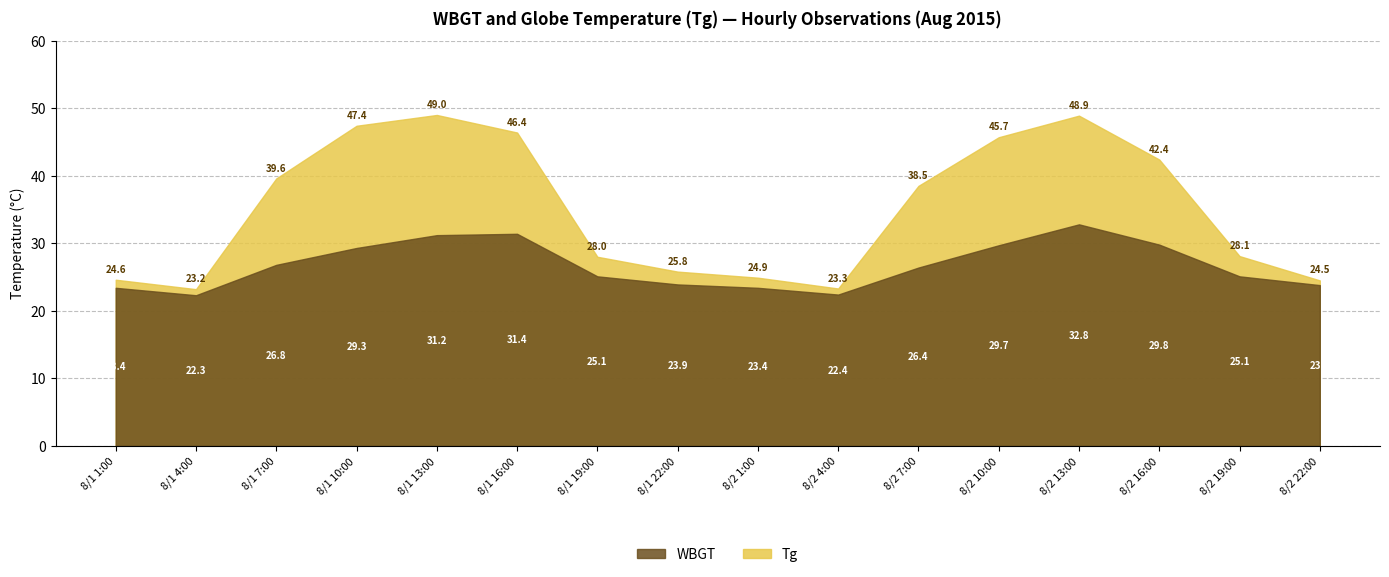

How many lines are shown in the chart?

2